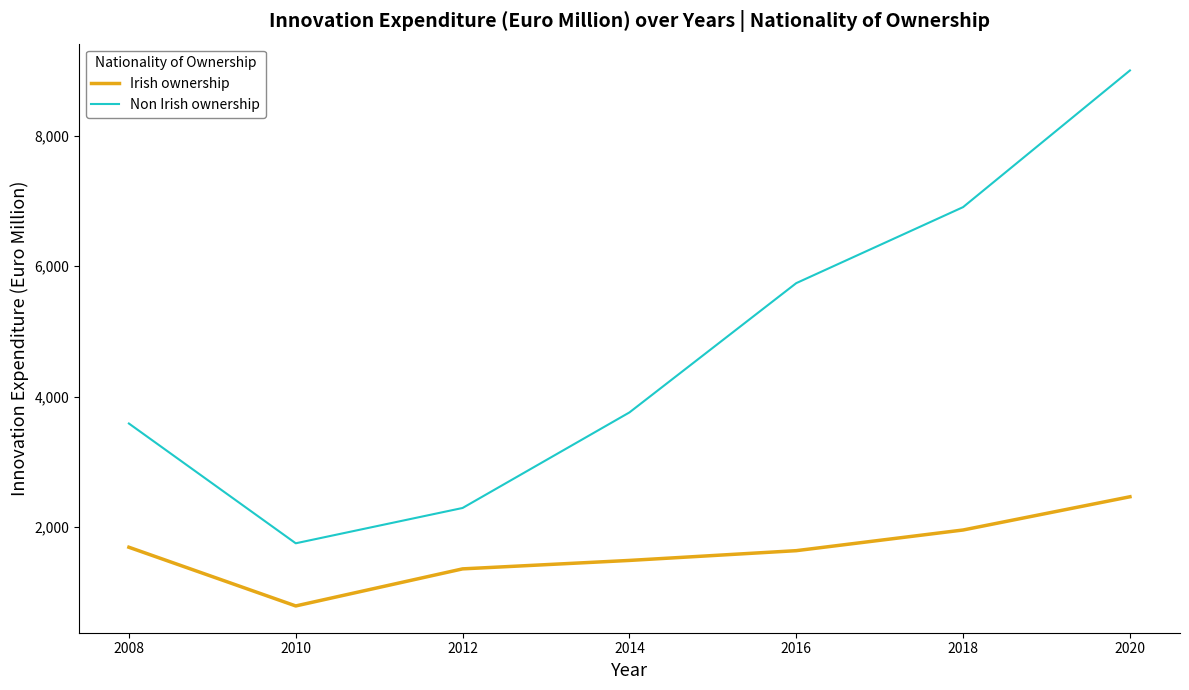

Rank the series by their maximum value, from lowest to highest.

Irish ownership, Non Irish ownership